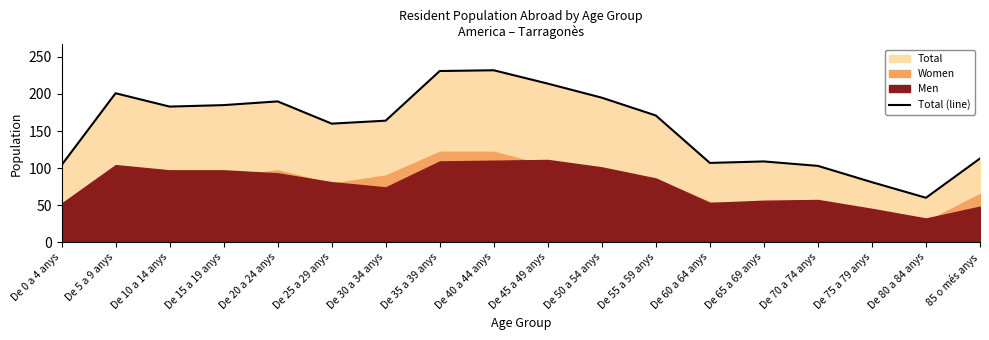

What is the maximum value shown in the chart?

232